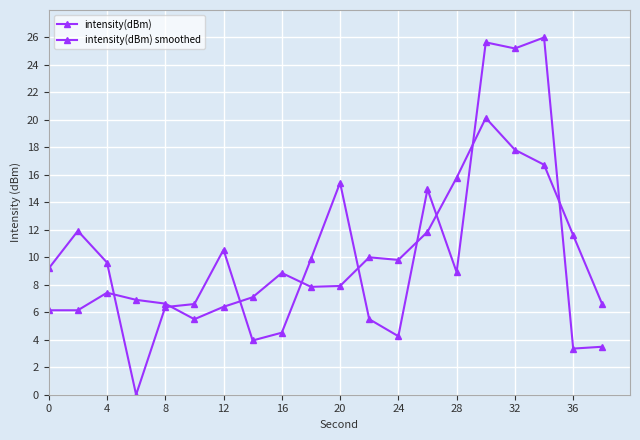

Which series ends up on top after the final intersection of intensity(dBm) and intensity(dBm) smoothed?

intensity(dBm) smoothed